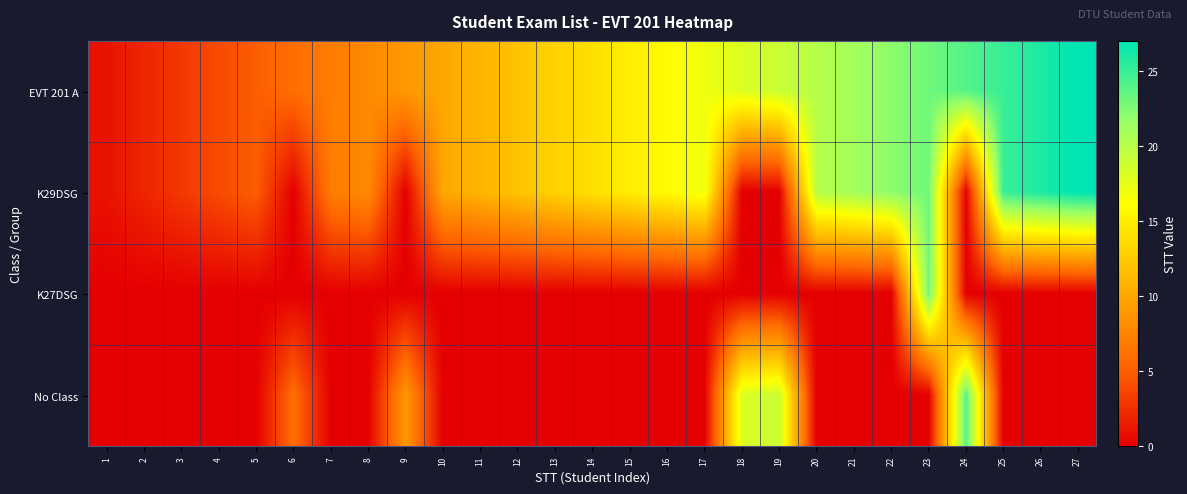

Which category has the lowest value across all series?

6